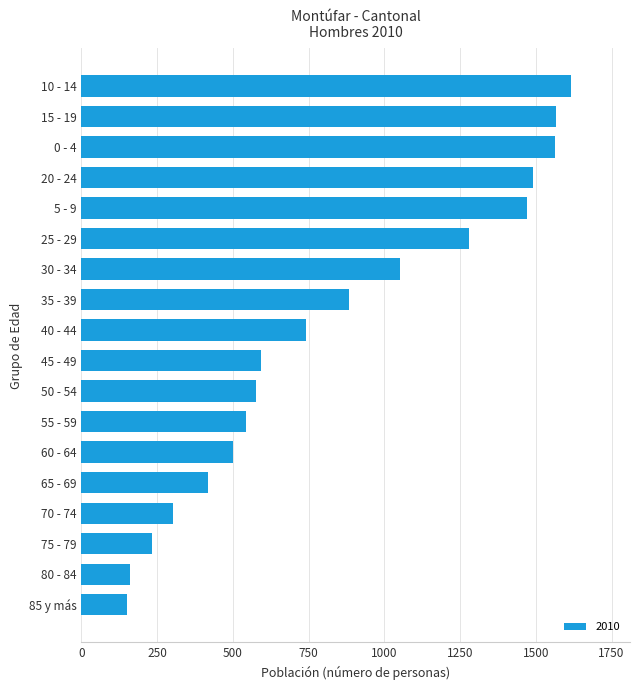

Are the bars grouped side by side (vs. stacked)?

No